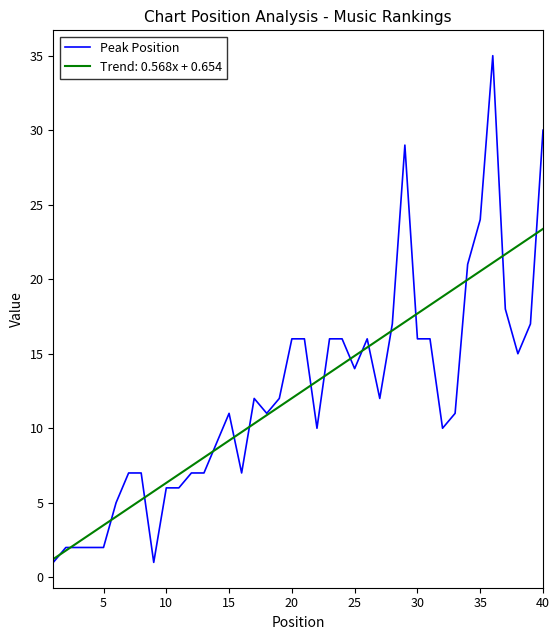

Rank the series by their maximum value, from lowest to highest.

Trend: 0.568x + 0.654, Peak Position